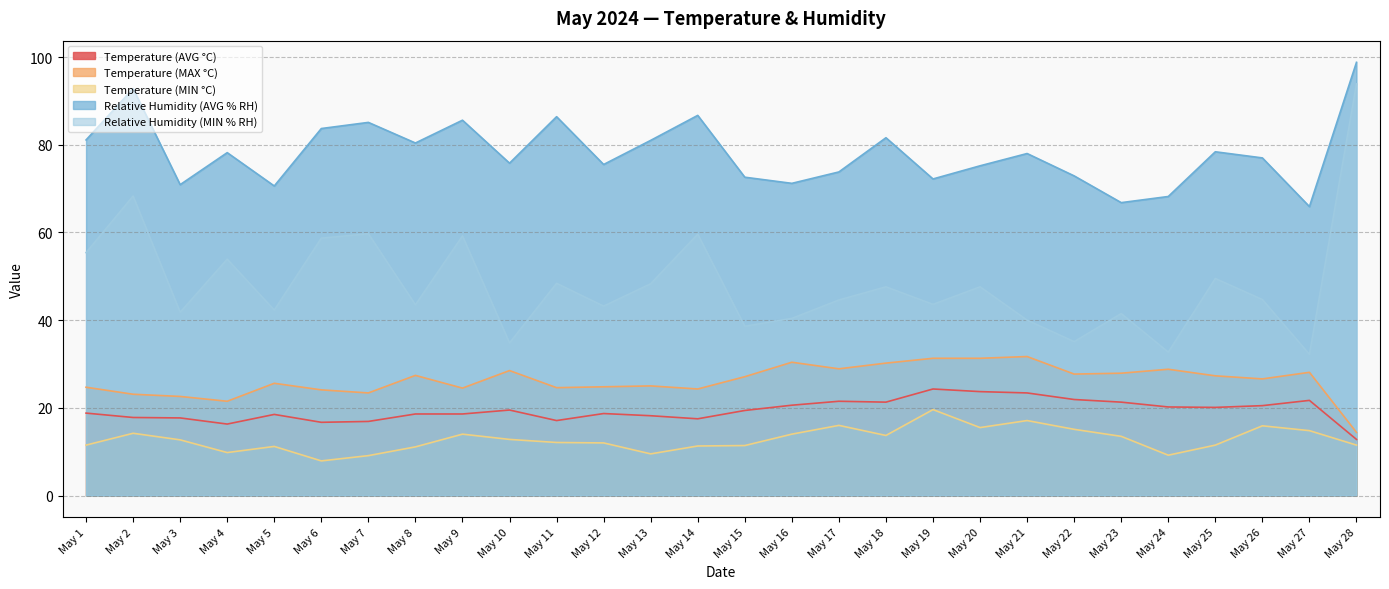

The Relative Humidity (MIN % RH) series shows 16.9 at May 23. True or false?

False